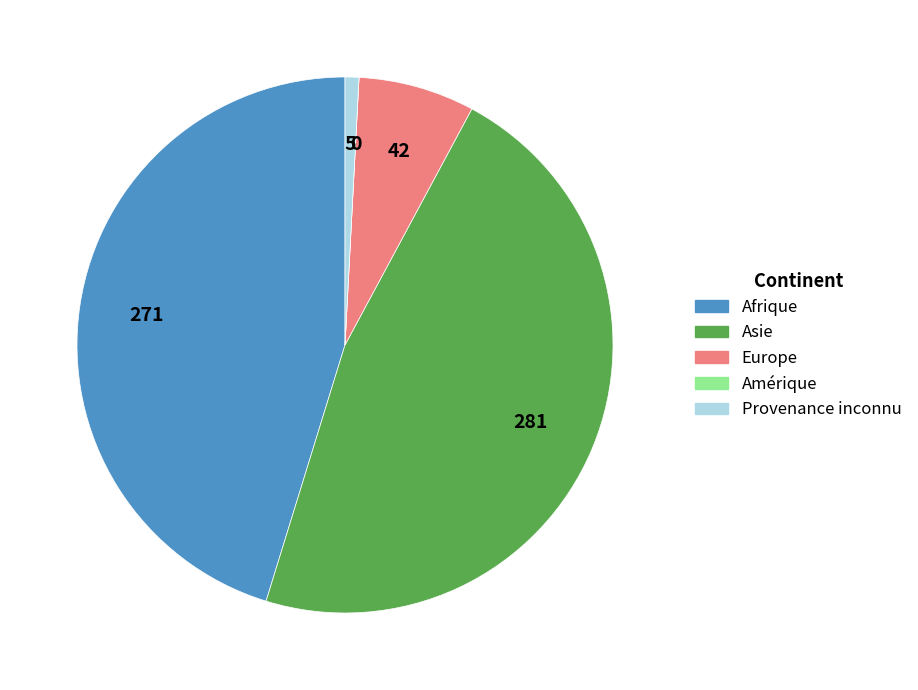

Does Afrique account for over 50% of the chart?

No